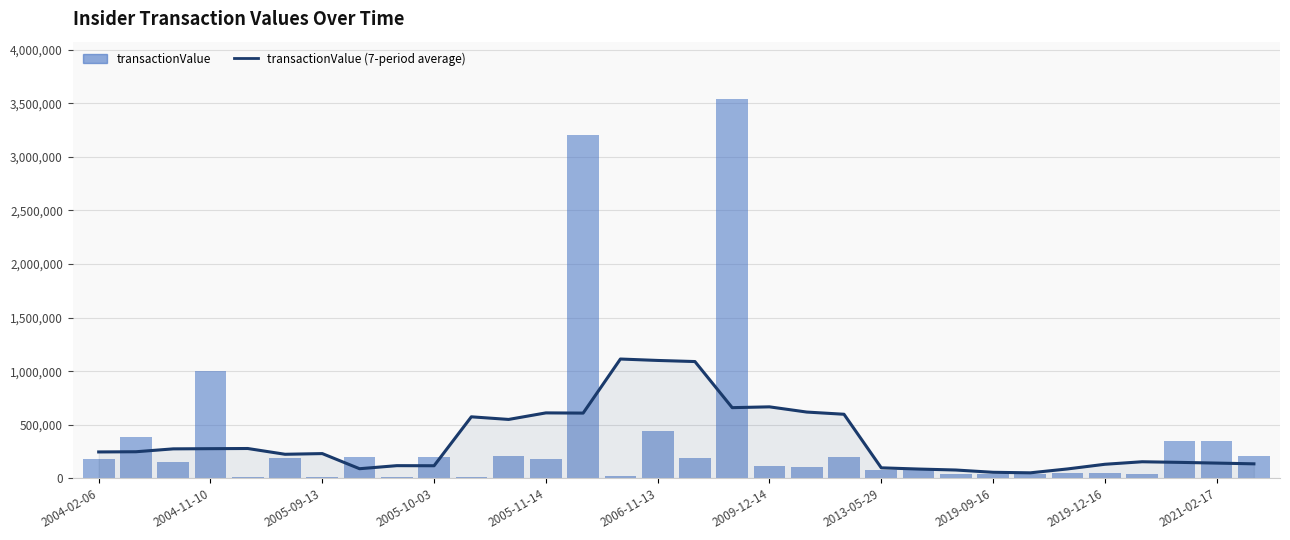

Rank the series by their average value, from highest to lowest.

transactionValue, transactionValue (7-period average)